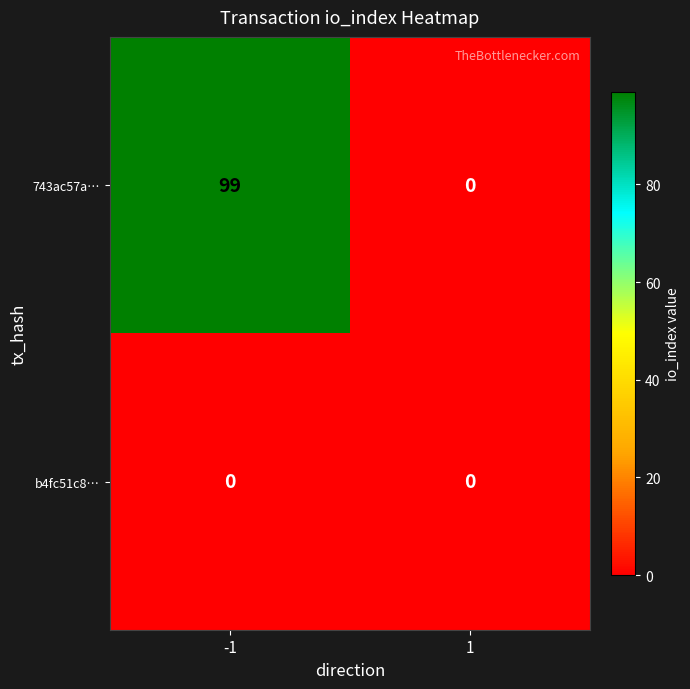

What is the greatest value displayed?

99